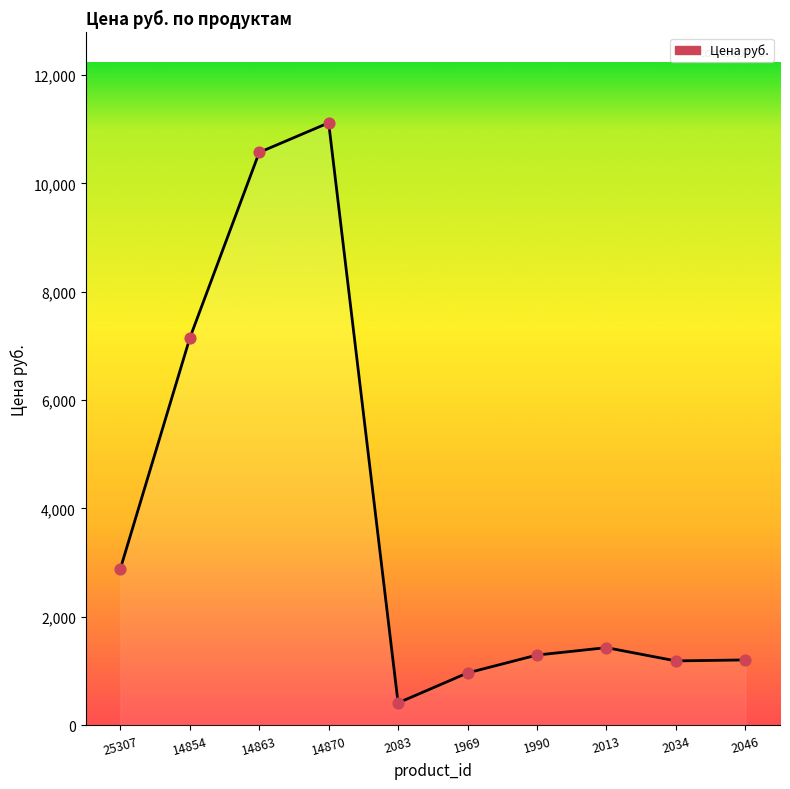

What is the ratio of the value at 2083 to the value at 25307?

0.1